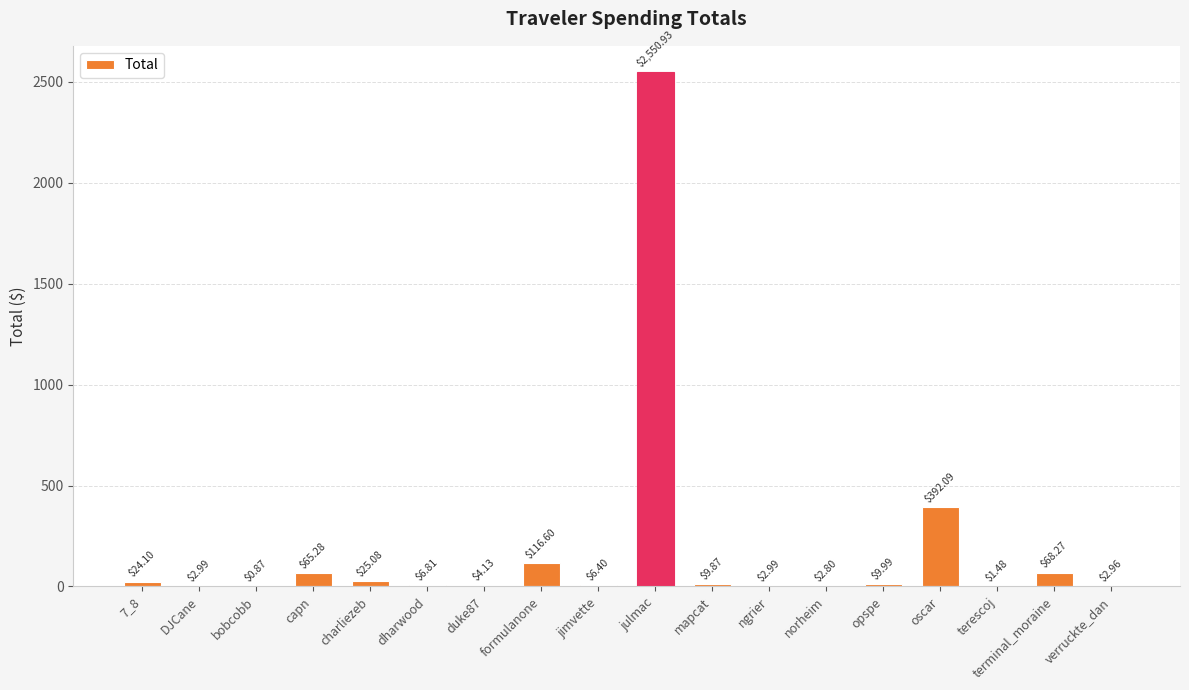

At which label is the value closest to 1275?

oscar